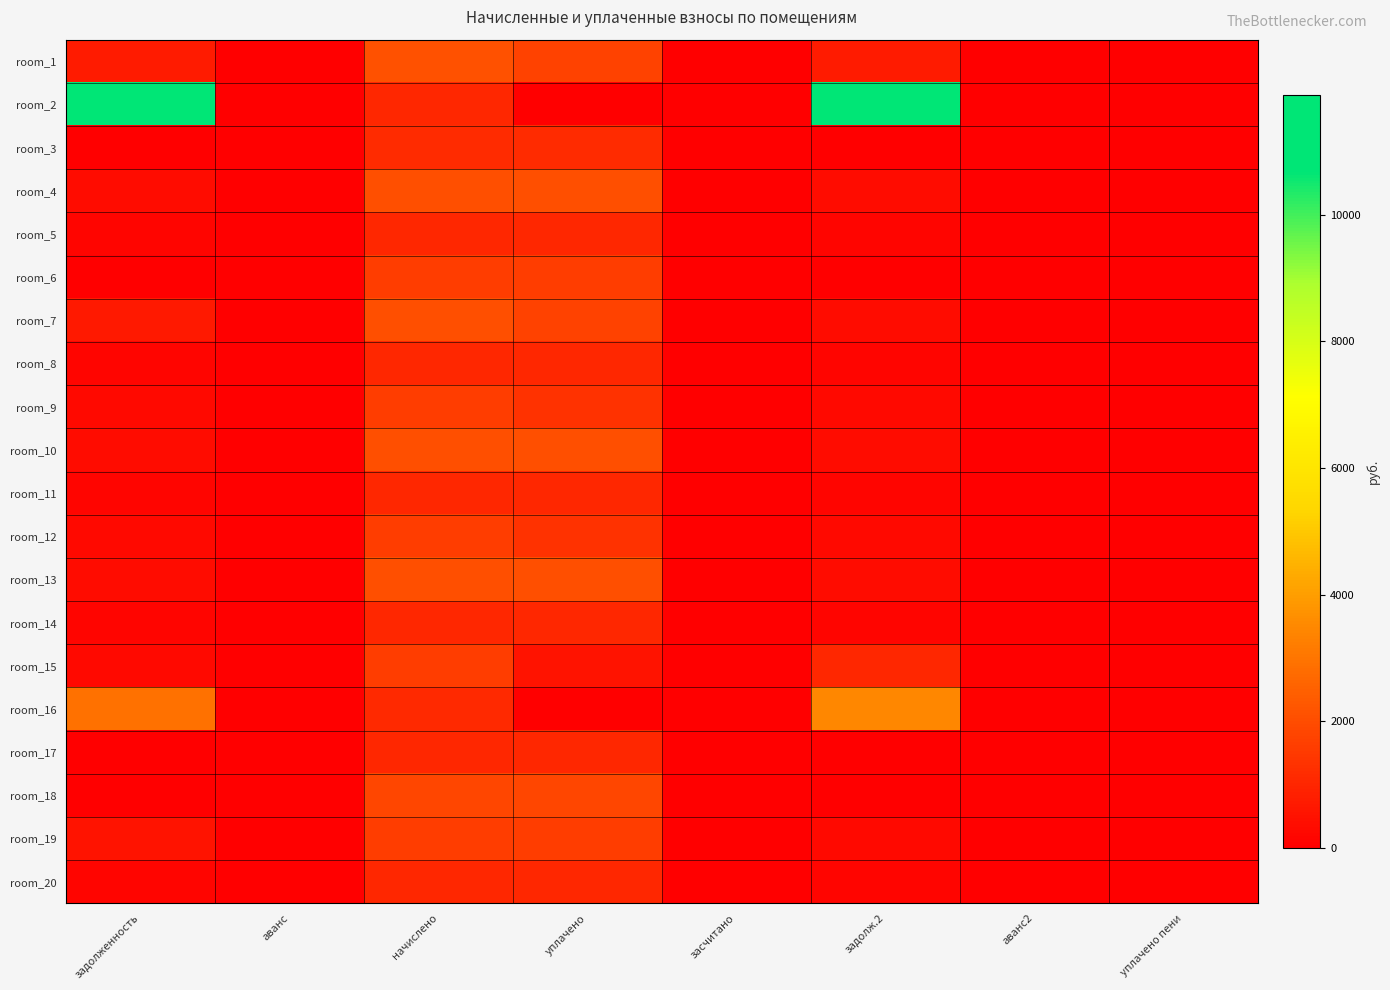

Count the number of categories in the chart.

8